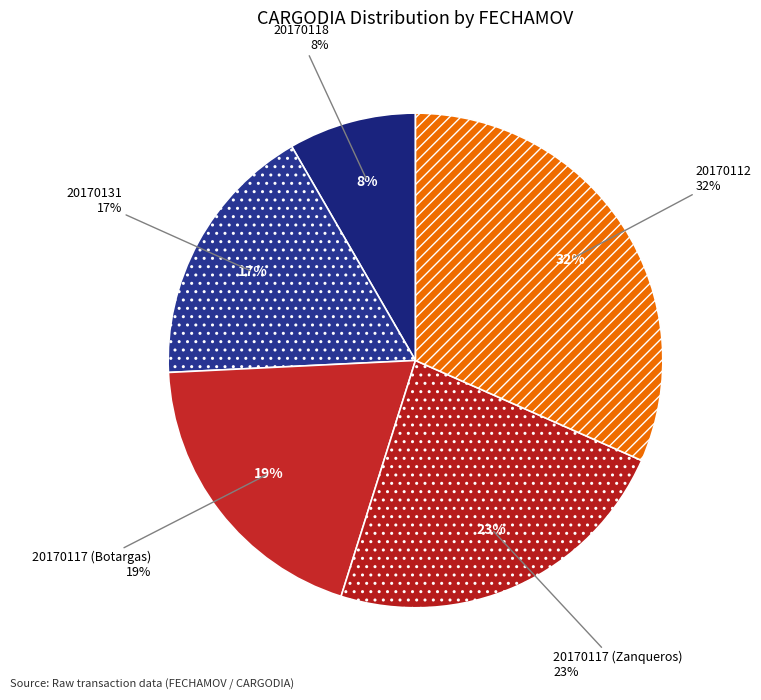

How many segments does this pie chart have?

5